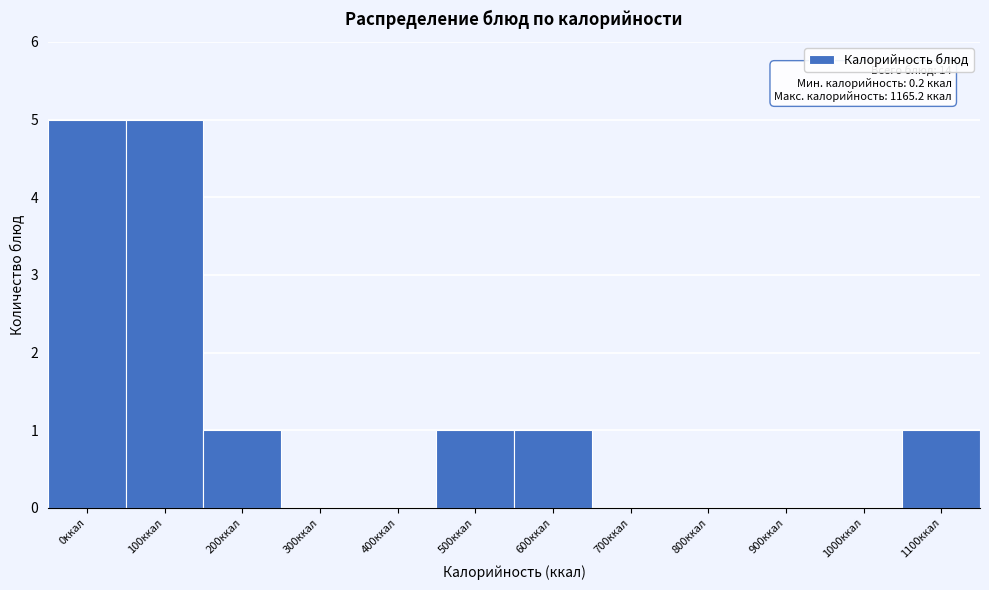

Reading left to right, what are all the values shown in this chart?

0ккал=5	100ккал=5	200ккал=1	300ккал=0	400ккал=0	500ккал=1	600ккал=1	700ккал=0	800ккал=0	900ккал=0	1000ккал=0	1100ккал=1